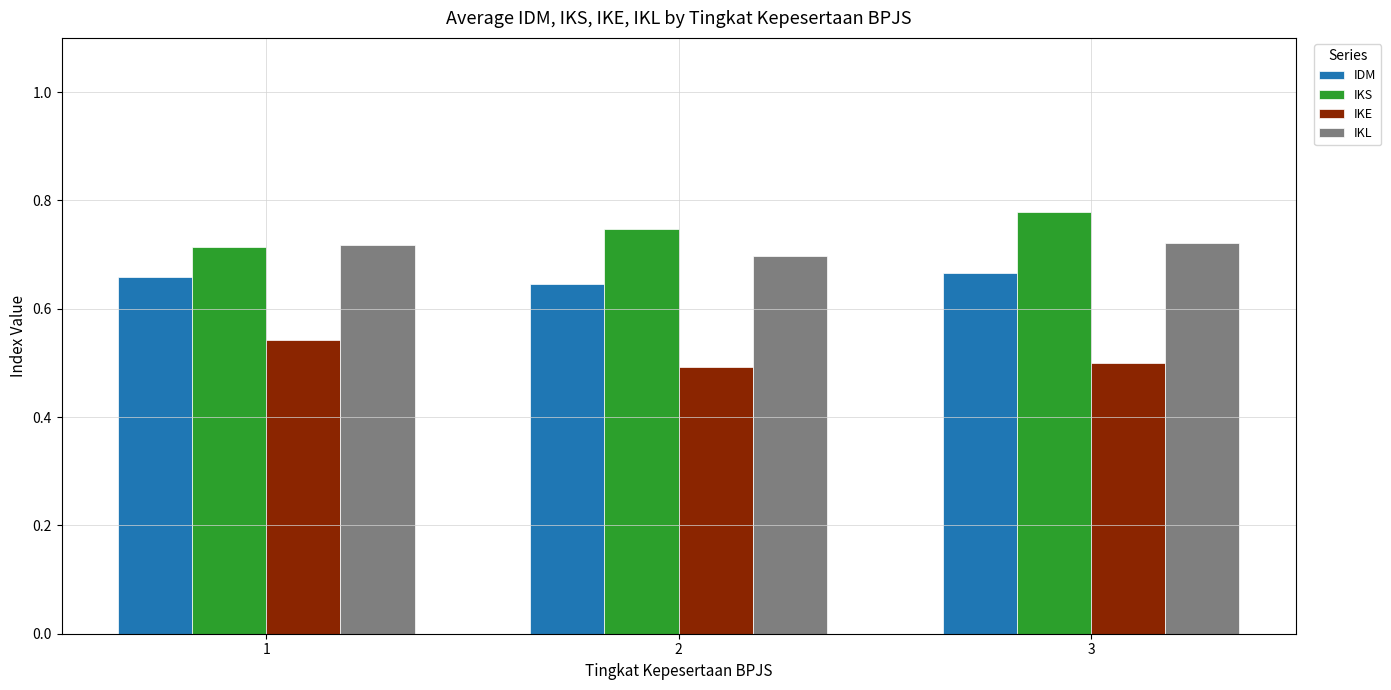

What is the total value across all series at 2?

2.6